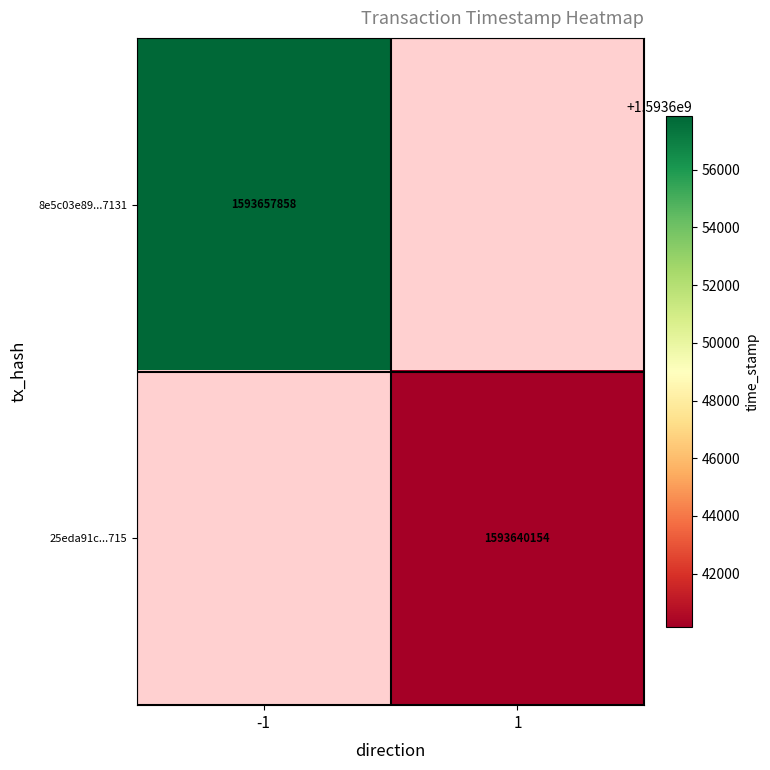

Is the value of 8e5c03e89...7131 at -1 greater than the value of 25eda91c...715 at 1?

Yes